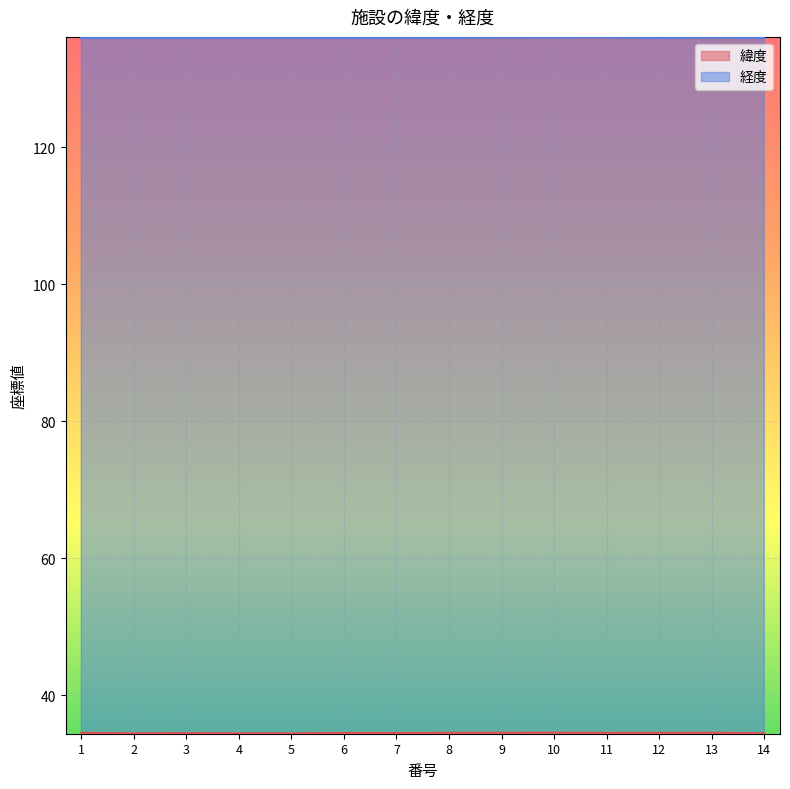

Between 4 and 12, which series saw the biggest shift?

緯度